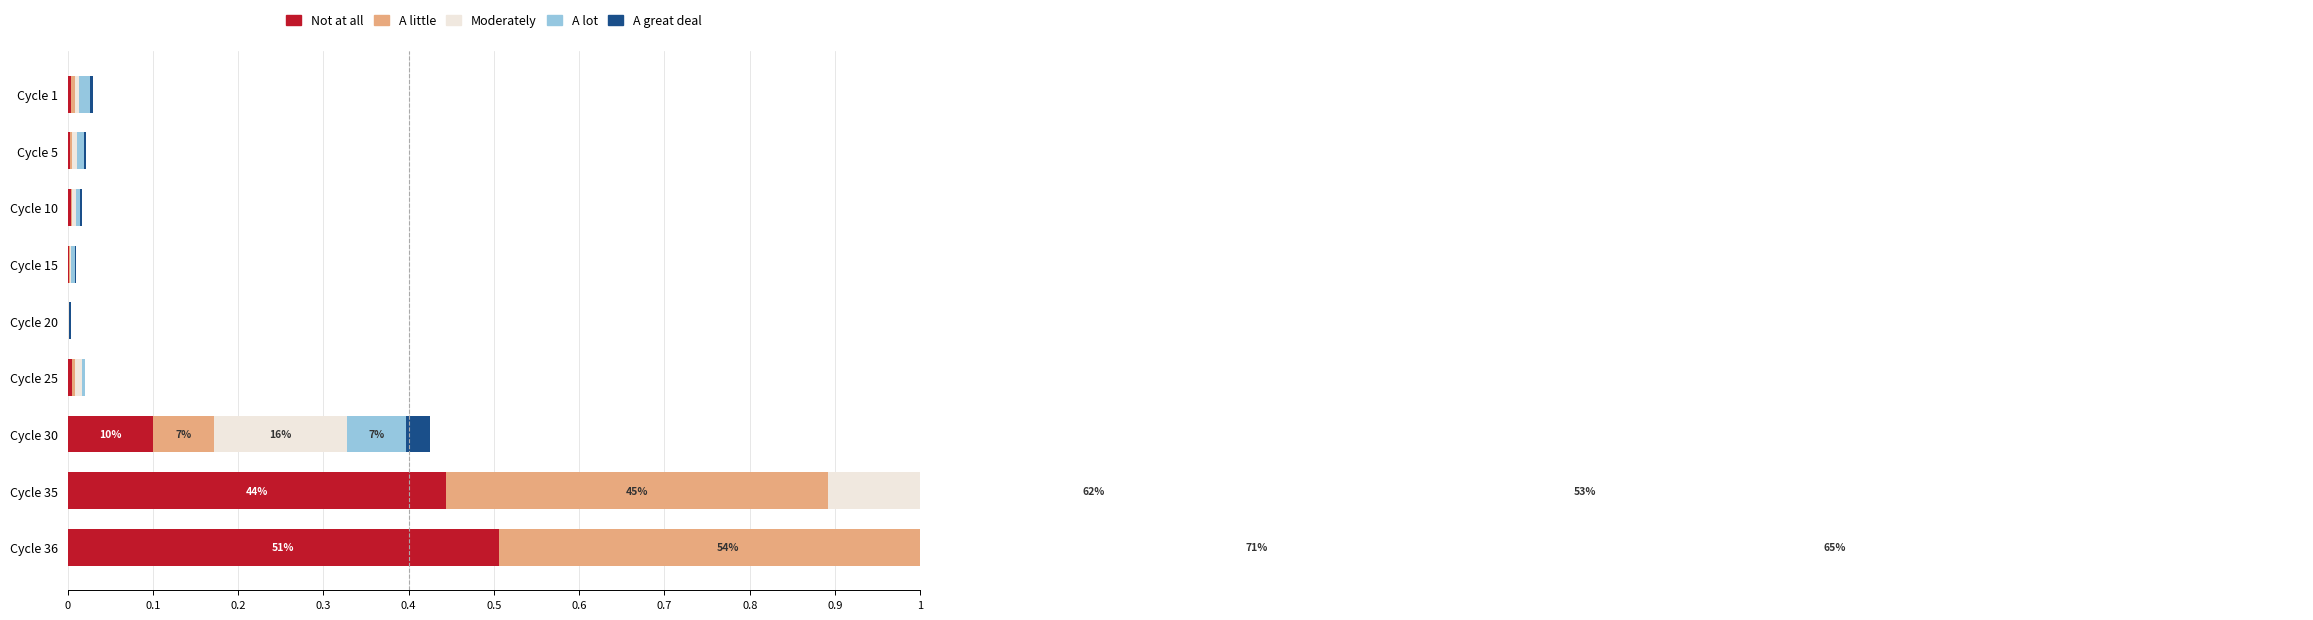

Rank the series at Cycle 15 from lowest to highest value.

A great deal, Not at all, A little, Moderately, A lot